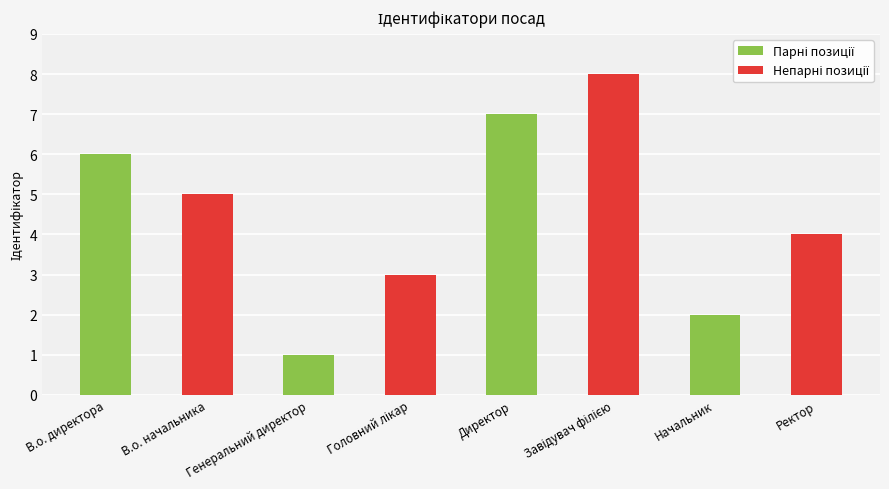

How many data points does each series have?

8